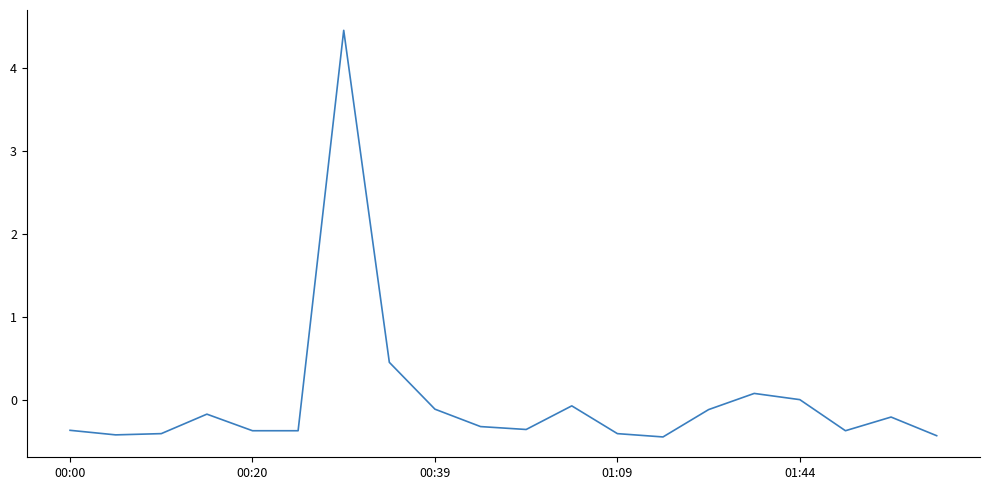

What is the difference between the maximum and minimum values?

4.9